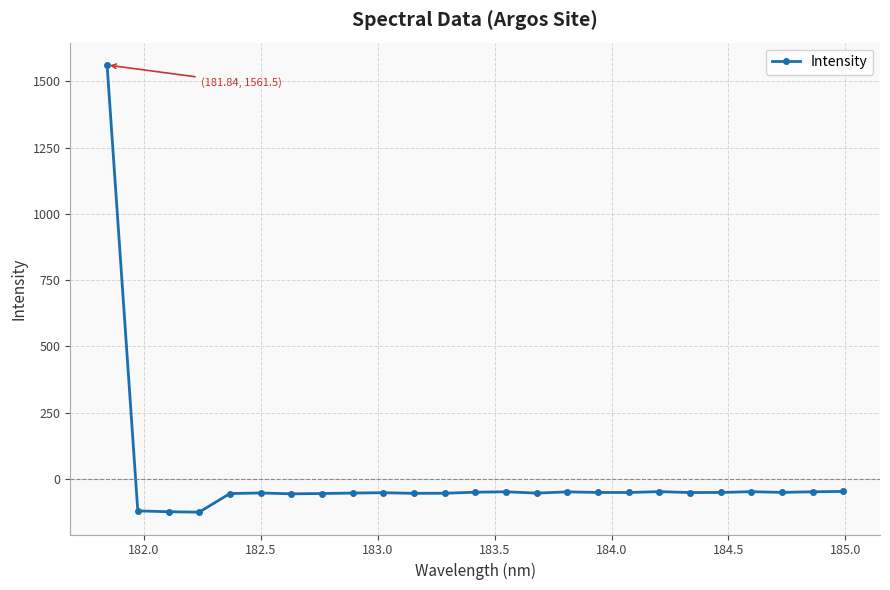

What is the maximum value shown in the chart?

1561.5